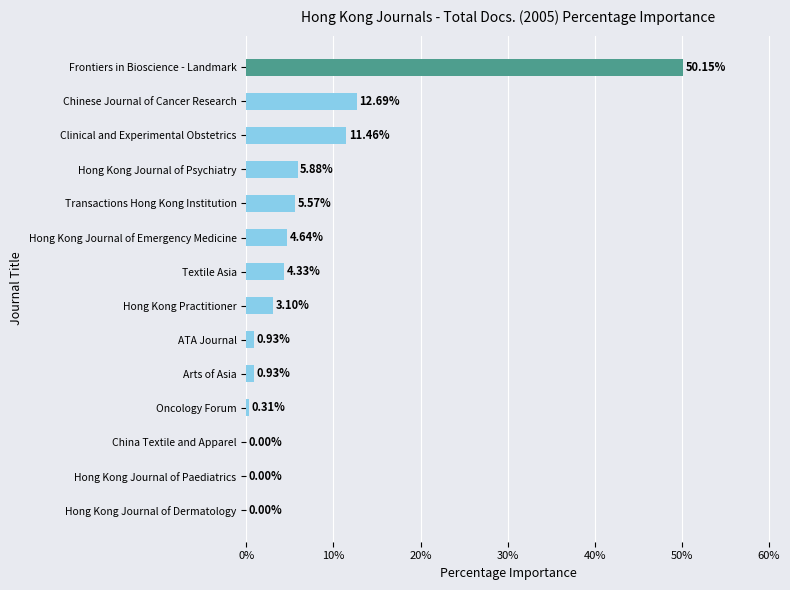

What is the sum of all values?

100.0